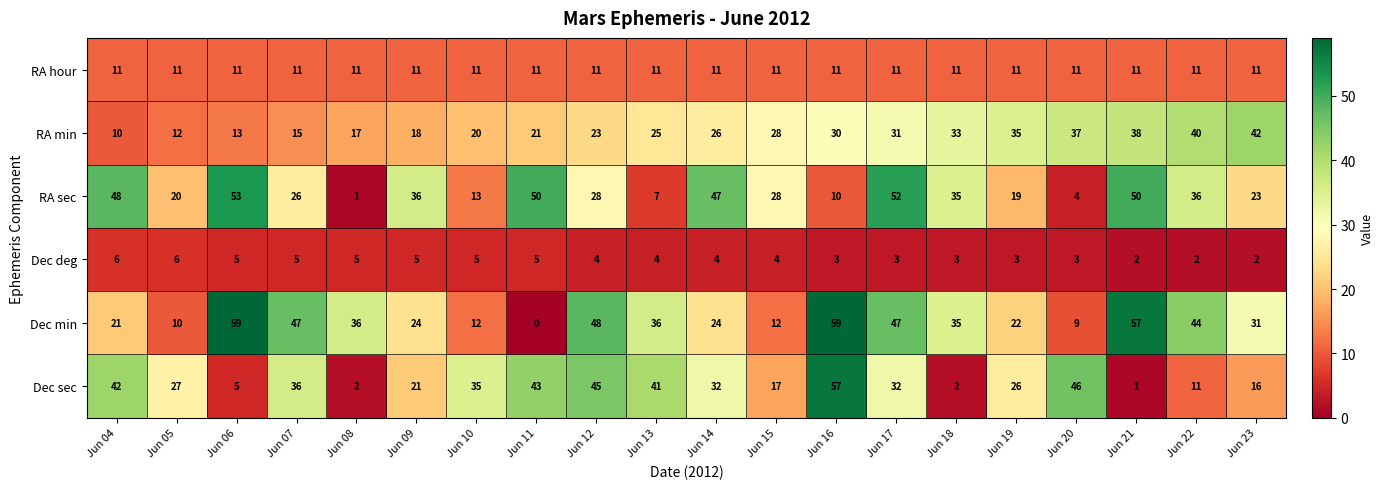

What is the difference between the highest and lowest values at Jun 11?

50